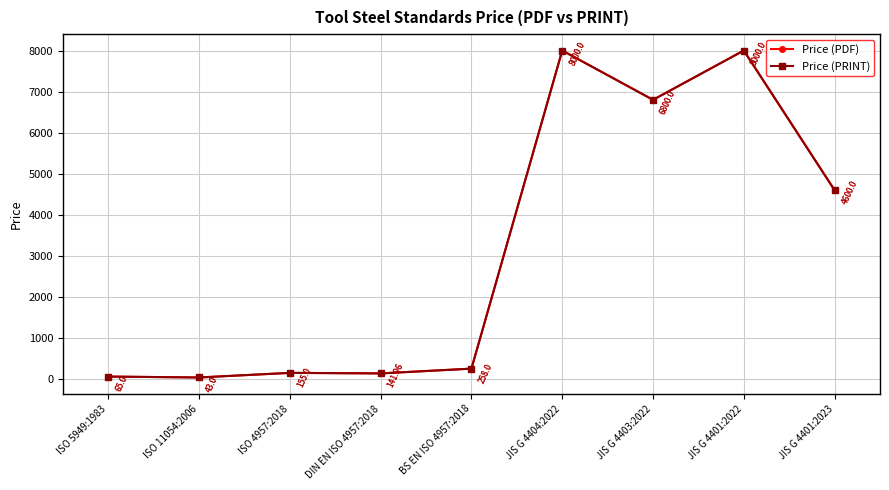

Does the chart have visible grid lines?

Yes